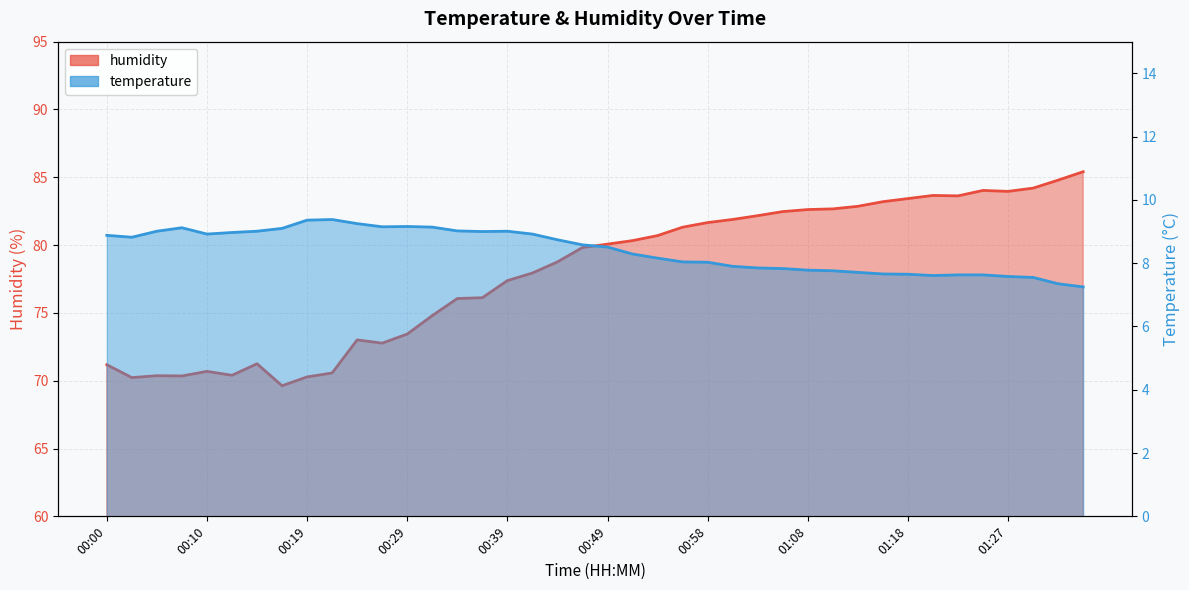

At which category is the sum across all series the highest?

01:35